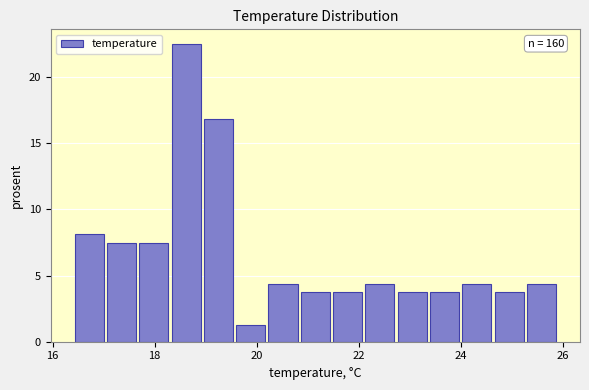

Read against the x-axis, roughly where is the centre of the tallest bar?

18.6